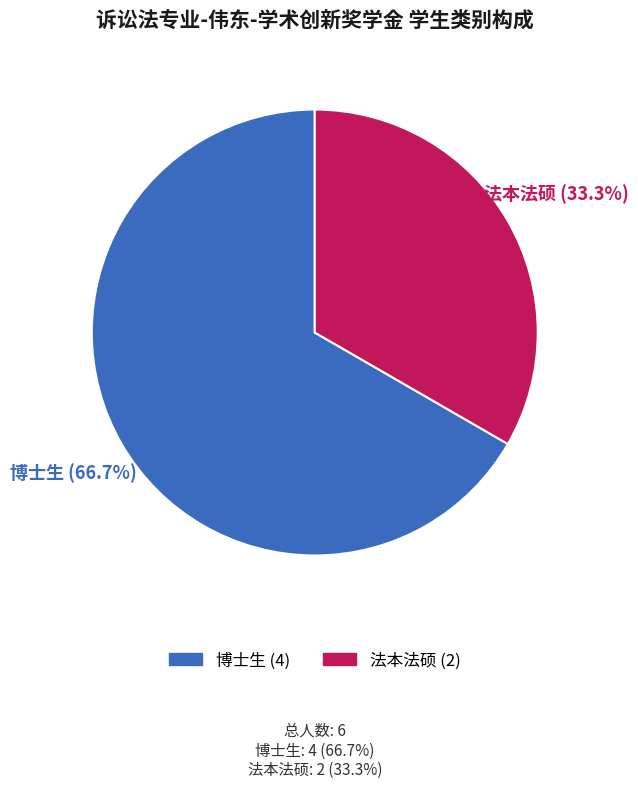

Is it true that 法本法硕 is 44% of the pie?

False